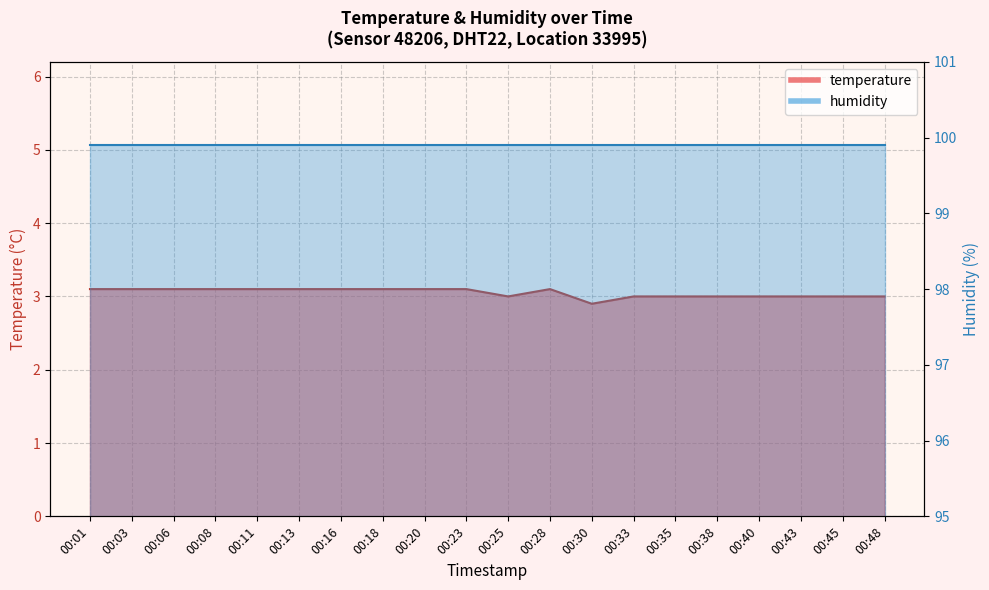

What is the value of the 17th point from the left?

3.0